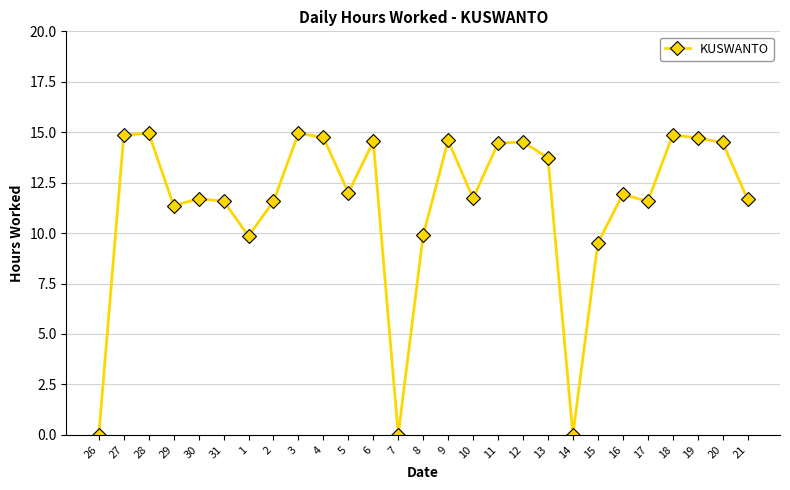

Approximately how many times larger is the value at 30 compared to 11?

0.8